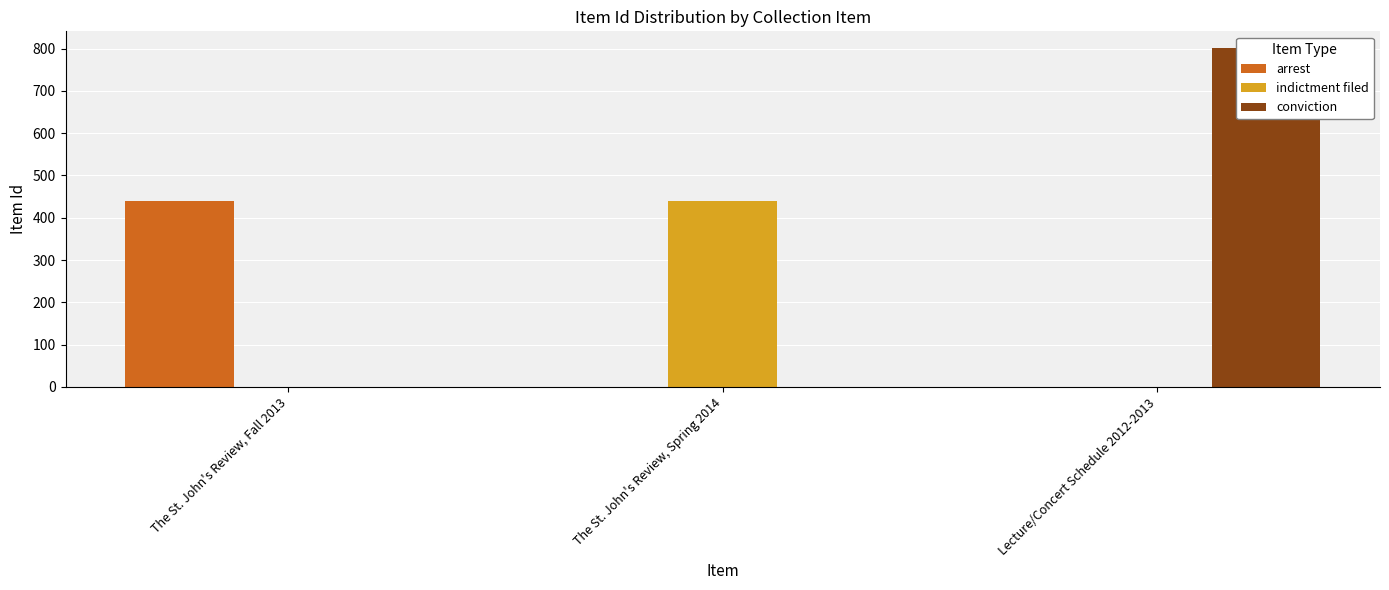

Reading left to right, extract all data points from this chart.

arrest: 439	0	0
indictment filed: 0	440	0
conviction: 0	0	801